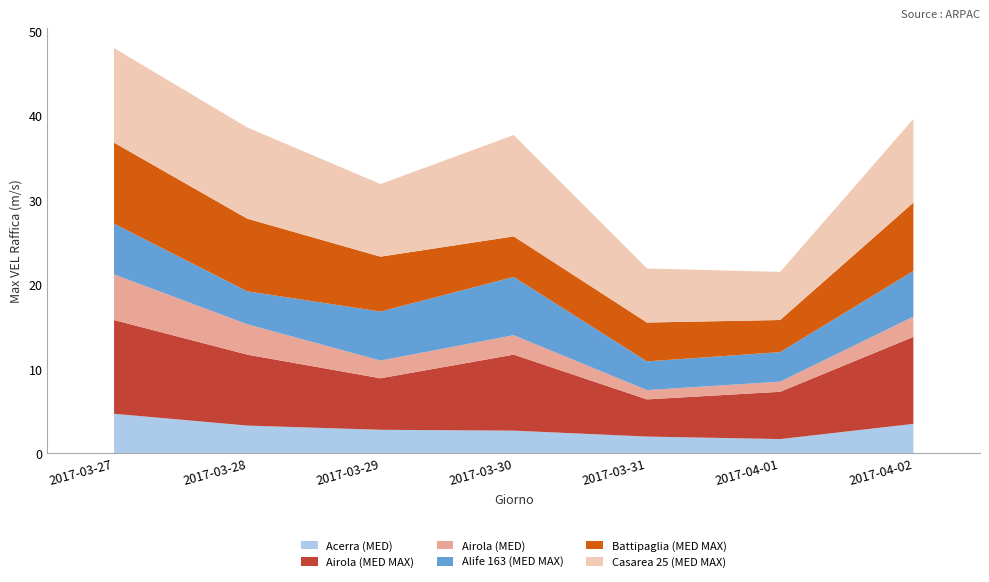

Reading right to left, what are all the values shown in this chart?

Acerra (MED): 2017-04-02=3.5	2017-04-01=1.7	2017-03-31=2.0	2017-03-30=2.7	2017-03-29=2.8	2017-03-28=3.3	2017-03-27=4.7
Airola (MED MAX): 2017-04-02=10.3	2017-04-01=5.6	2017-03-31=4.4	2017-03-30=9.0	2017-03-29=6.1	2017-03-28=8.4	2017-03-27=11.1
Airola (MED): 2017-04-02=2.4	2017-04-01=1.2	2017-03-31=1.1	2017-03-30=2.3	2017-03-29=2.1	2017-03-28=3.6	2017-03-27=5.4
Alife 163 (MED MAX): 2017-04-02=5.4	2017-04-01=3.5	2017-03-31=3.4	2017-03-30=6.9	2017-03-29=5.8	2017-03-28=3.9	2017-03-27=6.0
Battipaglia (MED MAX): 2017-04-02=8.1	2017-04-01=3.8	2017-03-31=4.6	2017-03-30=4.8	2017-03-29=6.5	2017-03-28=8.6	2017-03-27=9.6
Casarea 25 (MED MAX): 2017-04-02=9.9	2017-04-01=5.7	2017-03-31=6.4	2017-03-30=12.0	2017-03-29=8.6	2017-03-28=10.8	2017-03-27=11.2